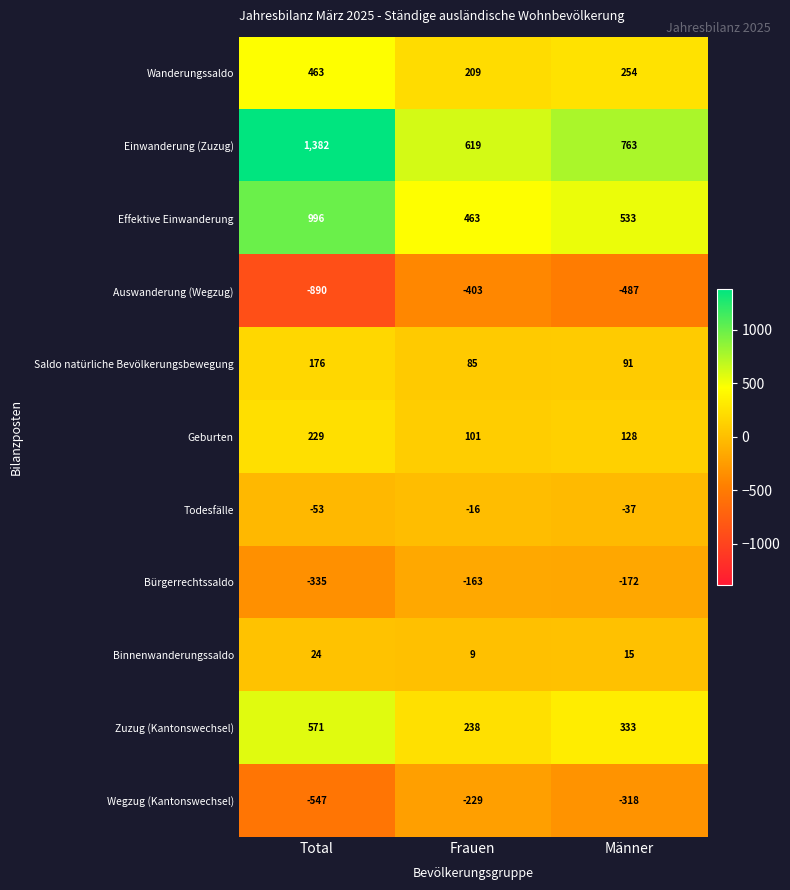

Which series changed the most between Total and Frauen?

Einwanderung (Zuzug)